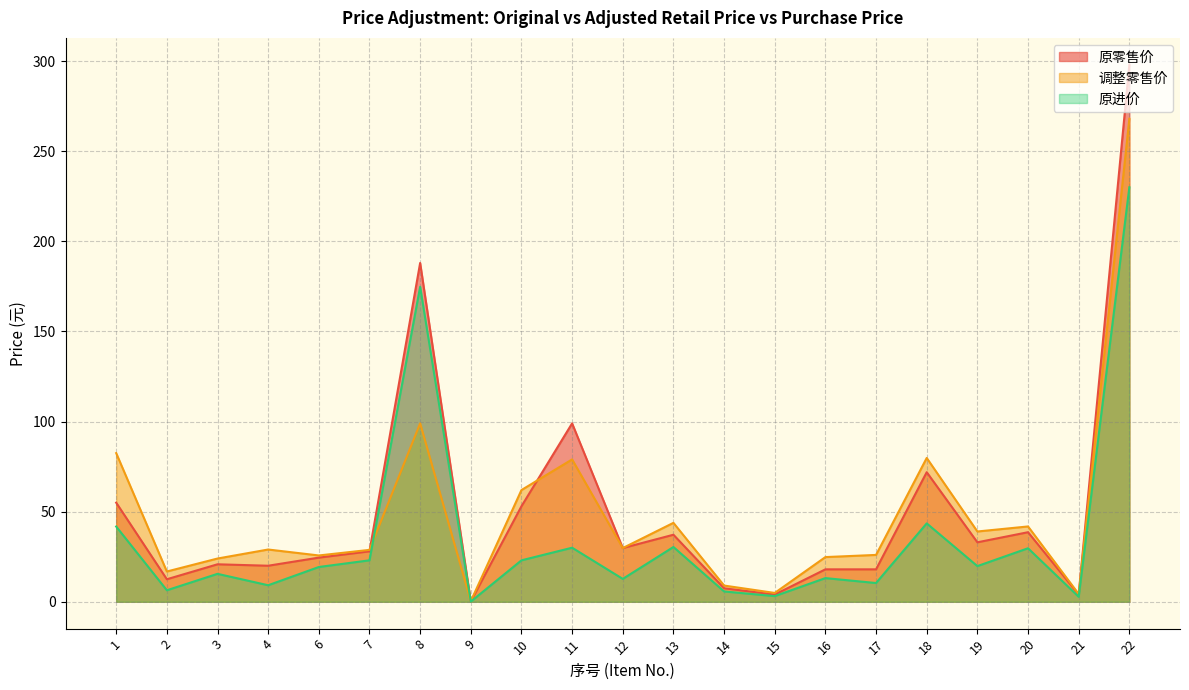

Reading right to left, what are all the values shown in this chart?

原零售价: 298.0	4.0	38.6	33.0	71.9	18.0	18.0	4.0	7.5	37.2	29.8	99.0	53.0	0.2	188.0	28.0	24.5	20.0	20.8	12.5	55.0
调整零售价: 268.0	4.3	41.8	39.0	79.8	26.0	24.8	4.9	9.0	43.8	29.8	79.0	62.0	0.3	99.0	28.8	25.7	29.0	24.0	16.8	82.5
原进价: 230.0	2.8	29.7	19.8	43.5	10.4	13.1	3.1	5.7	30.4	12.7	30.0	23.0	0.1	174.8	23.0	19.3	9.2	15.5	6.4	41.8